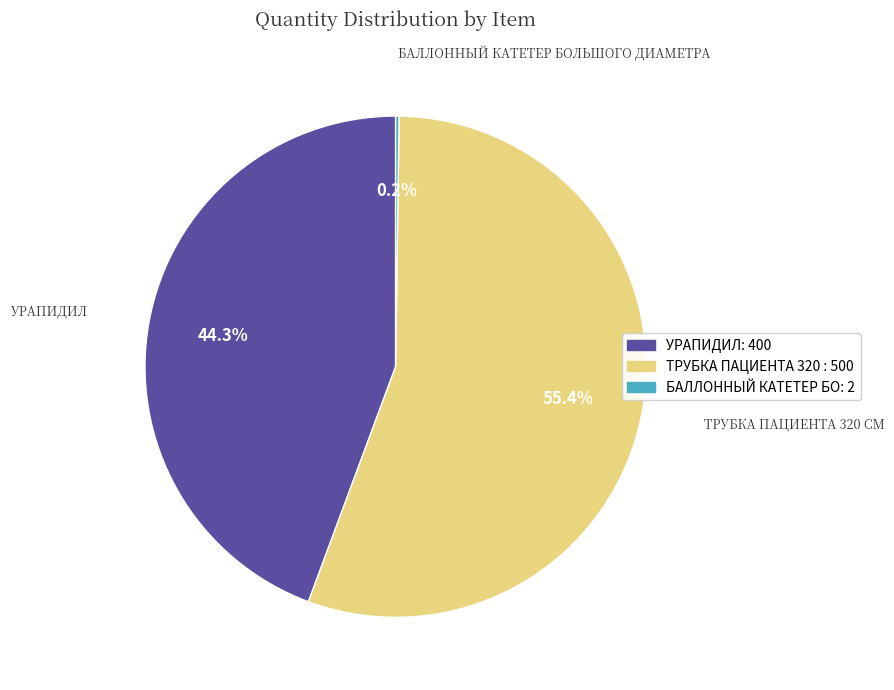

Does any single category account for the majority?

Yes